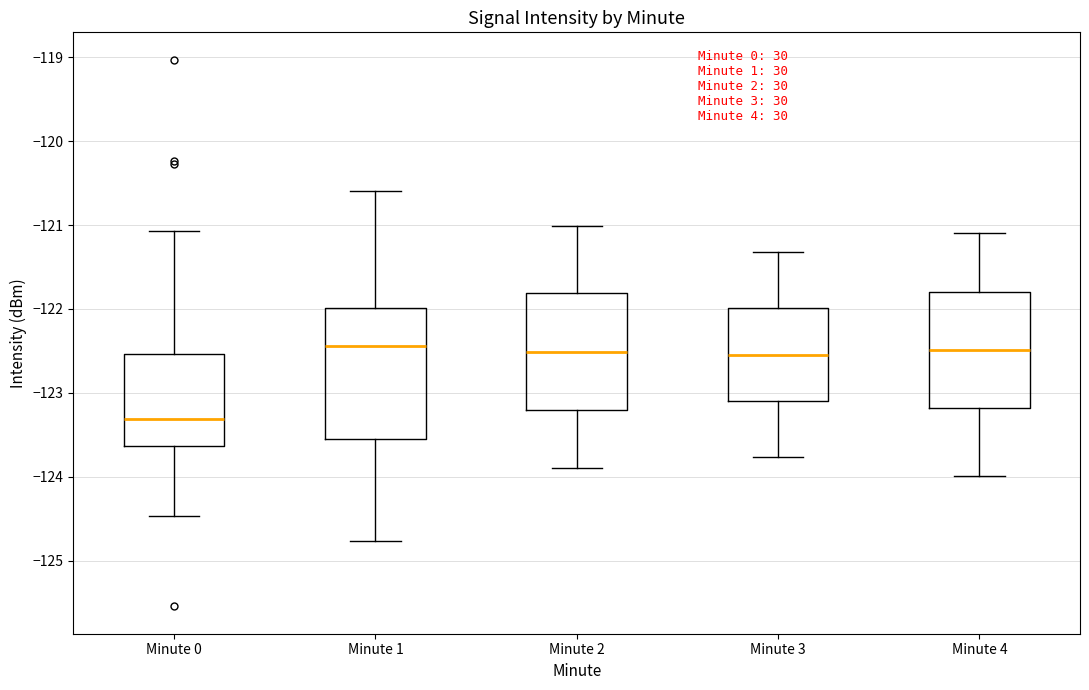

Which box is the tallest, from its lower edge to its upper edge?

Minute 1